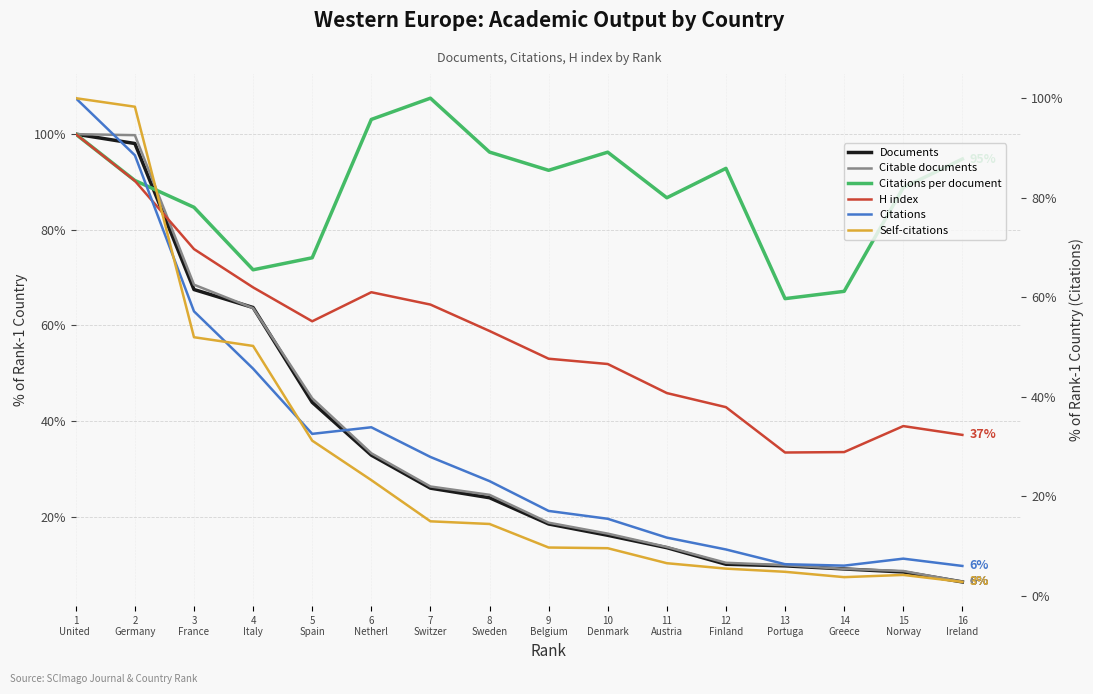

At which category does the chart reach its peak across all series?

7
Switzer